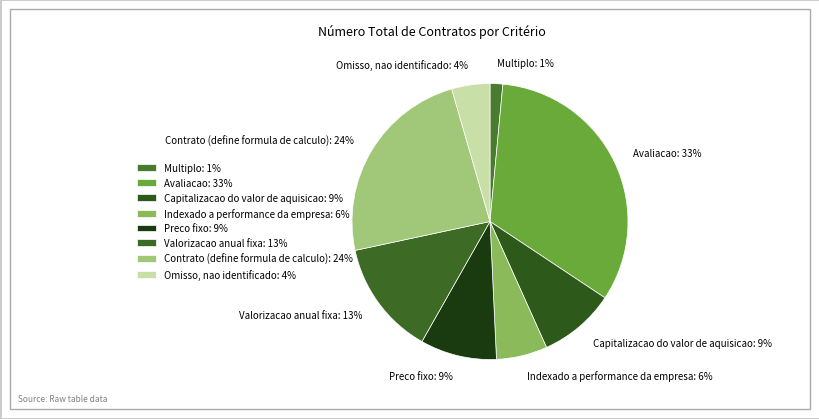

Which category has the smallest portion of the pie?

Multiplo